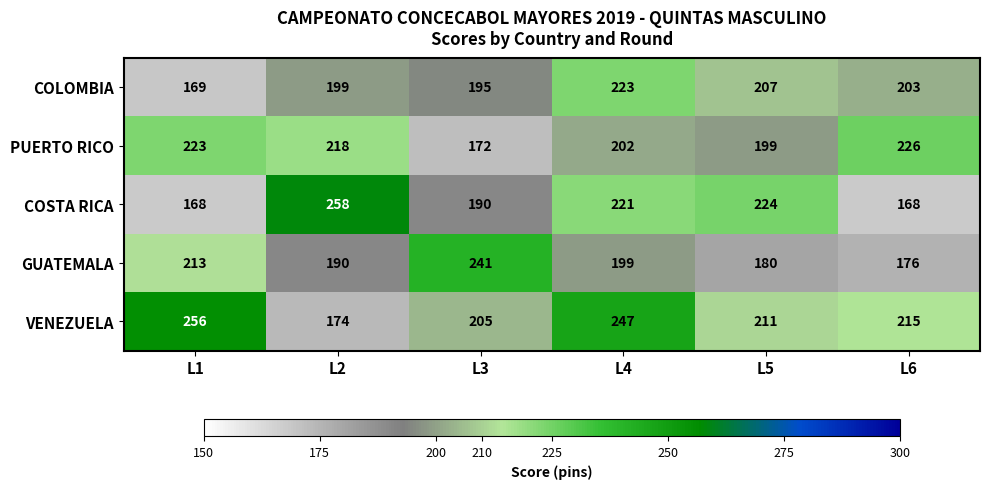

Reading right to left, what are all the values shown in this chart?

COLOMBIA: L6=203	L5=207	L4=223	L3=195	L2=199	L1=169
PUERTO RICO: L6=226	L5=199	L4=202	L3=172	L2=218	L1=223
COSTA RICA: L6=168	L5=224	L4=221	L3=190	L2=258	L1=168
GUATEMALA: L6=176	L5=180	L4=199	L3=241	L2=190	L1=213
VENEZUELA: L6=215	L5=211	L4=247	L3=205	L2=174	L1=256